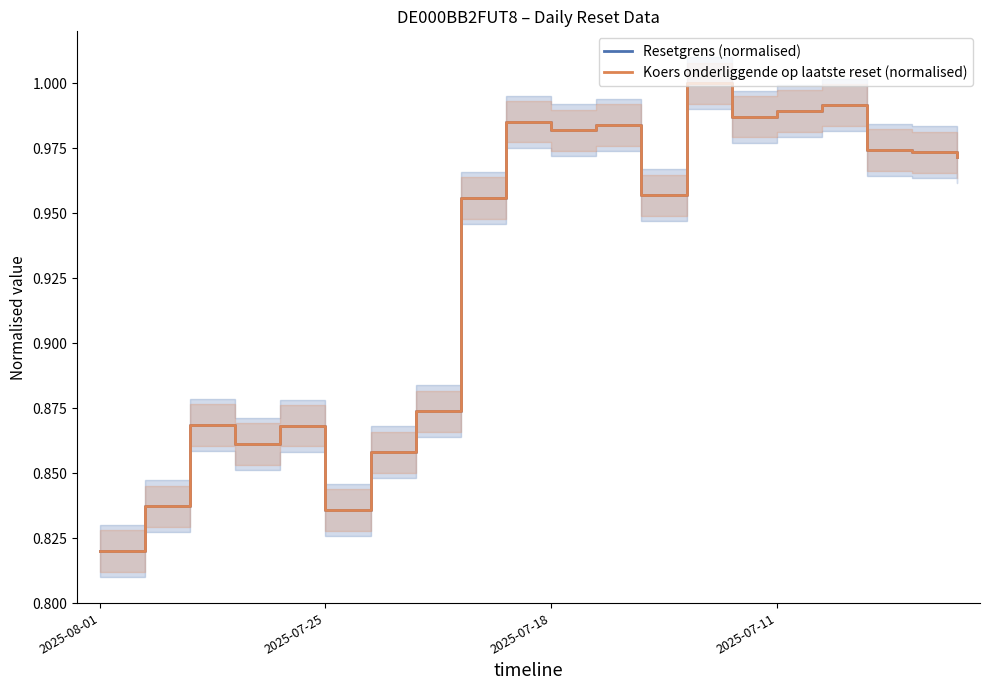

True or false: Resetgrens (normalised) has a value of 1.4 at 7.

False